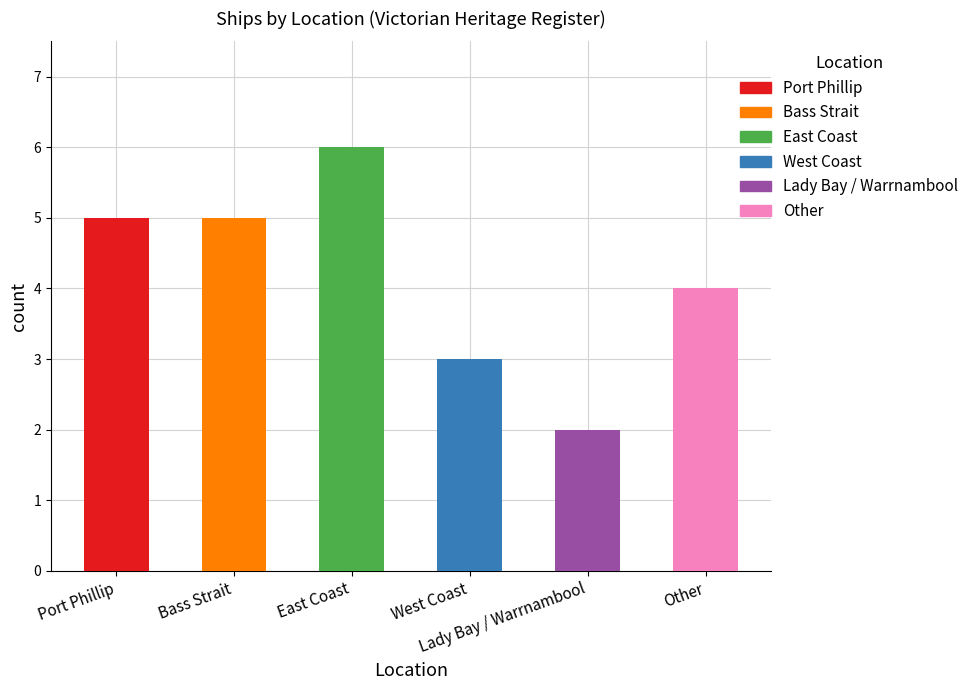

Reading right to left, list all the values displayed in this chart.

Other=4	Lady Bay / Warrnambool=2	West Coast=3	East Coast=6	Bass Strait=5	Port Phillip=5